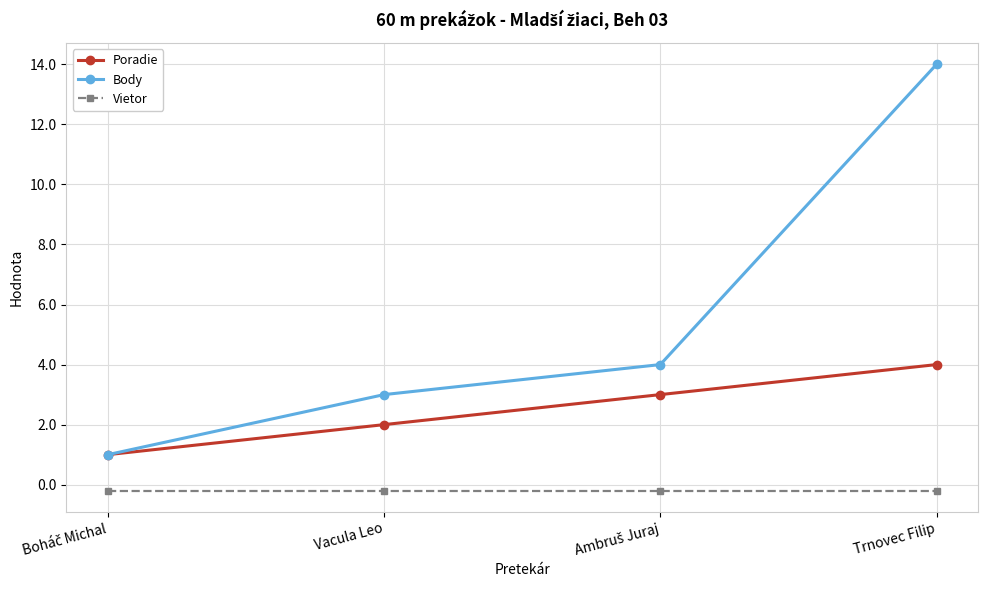

Which series has the largest range (max minus min)?

Body